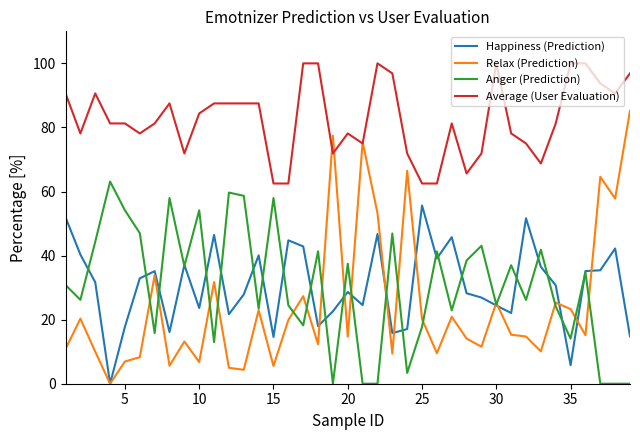

Which series has the largest total across all categories?

Average (User Evaluation)